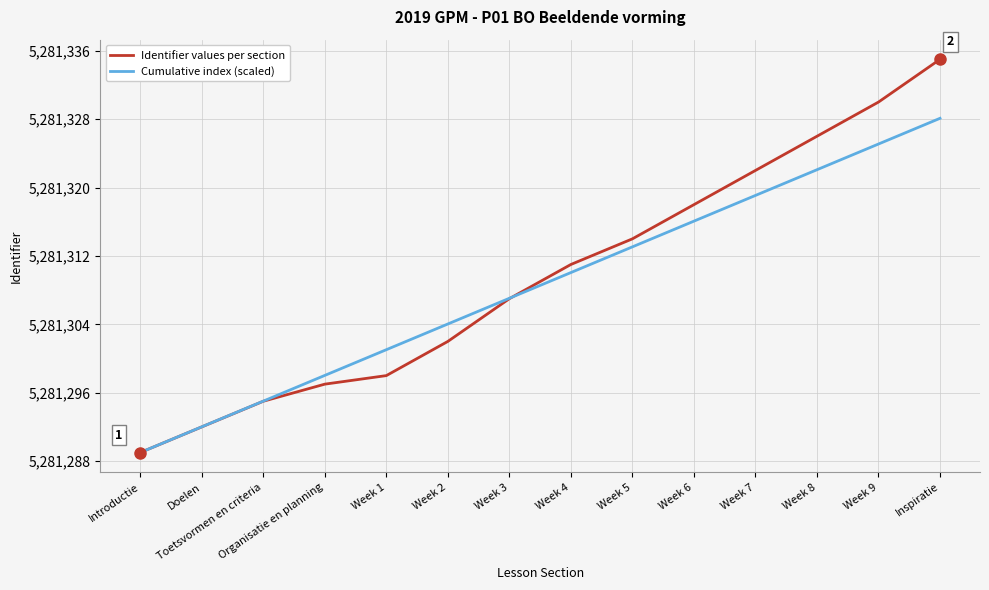

What is the total value across all series at Doelen?

10562584.0